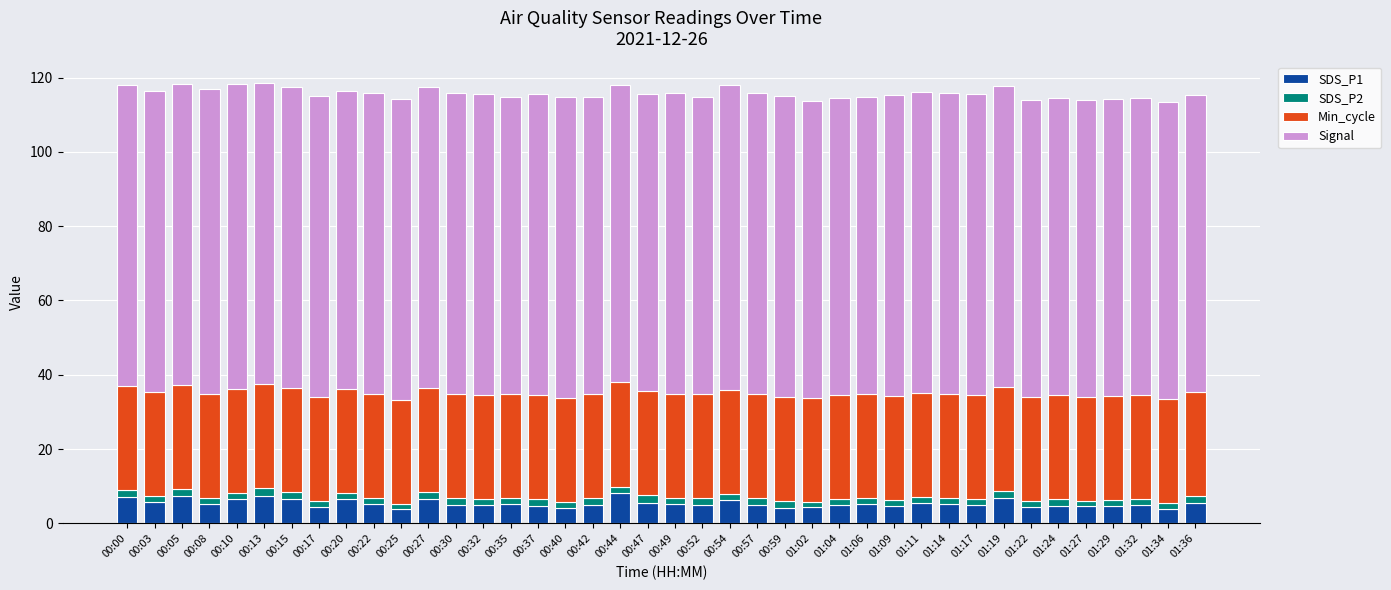

Are the bars grouped side by side (vs. stacked)?

No